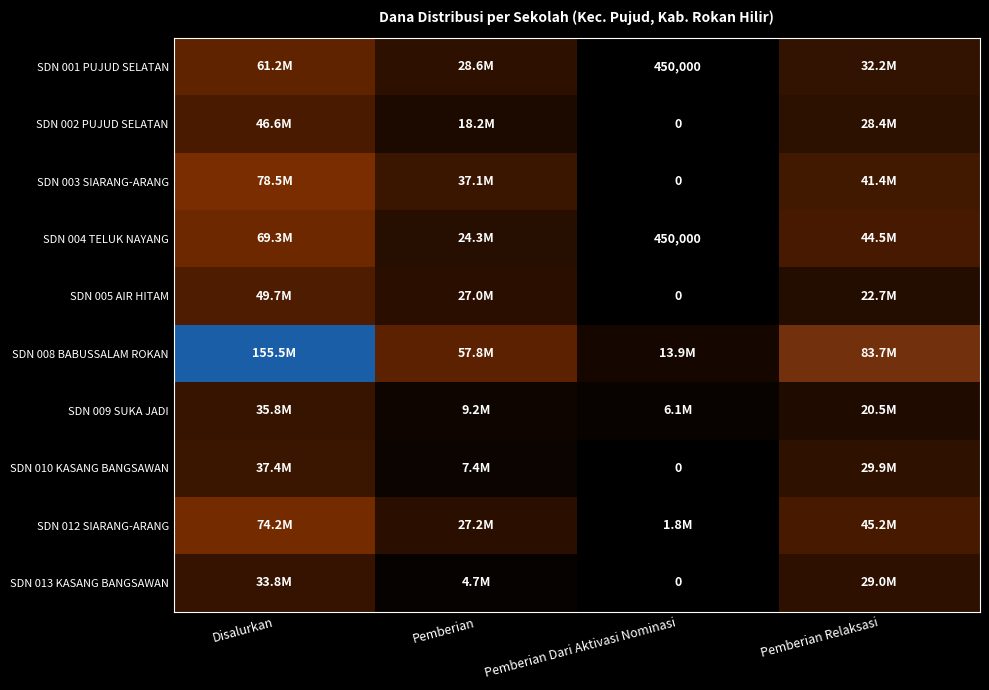

How many values in the SDN 012 SIARANG-ARANG series are below 45225000?

2